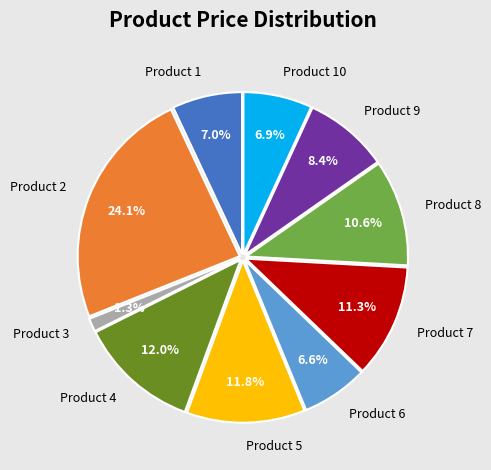

The Product 2 slice represents 24% of the pie. True or false?

True